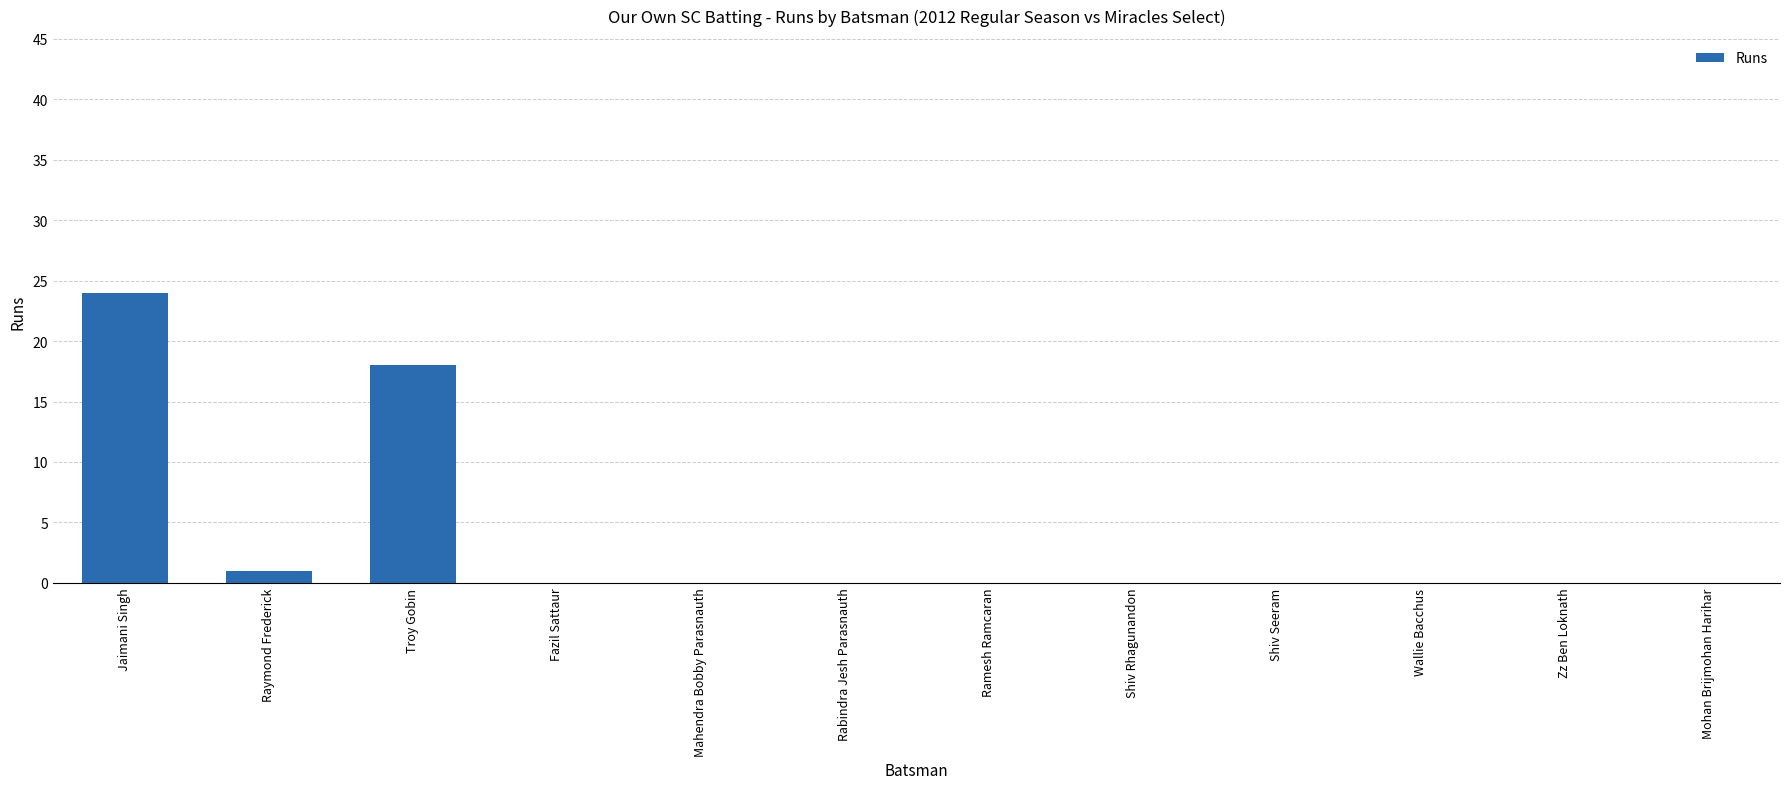

What is the change in value from Jaimani Singh to Zz Ben Loknath?

-24